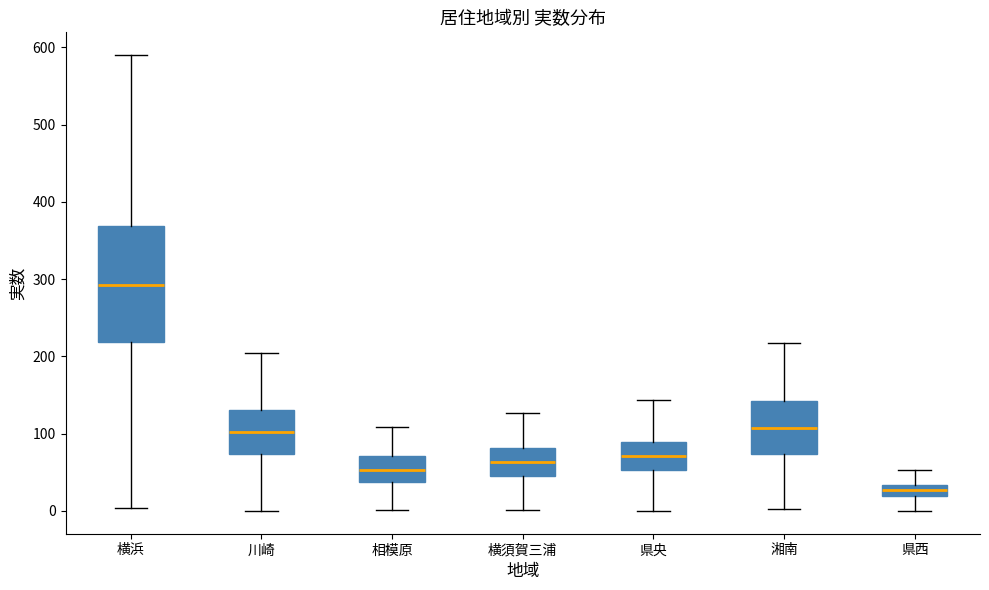

Where is the lower edge of the box for 県西 on the y-axis? The values are not printed on the chart, so give them approximately, as read against the axis.

20